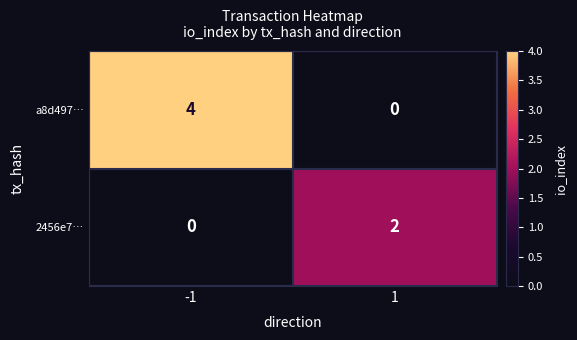

Between -1 and 1, which series saw the biggest shift?

a8d497…